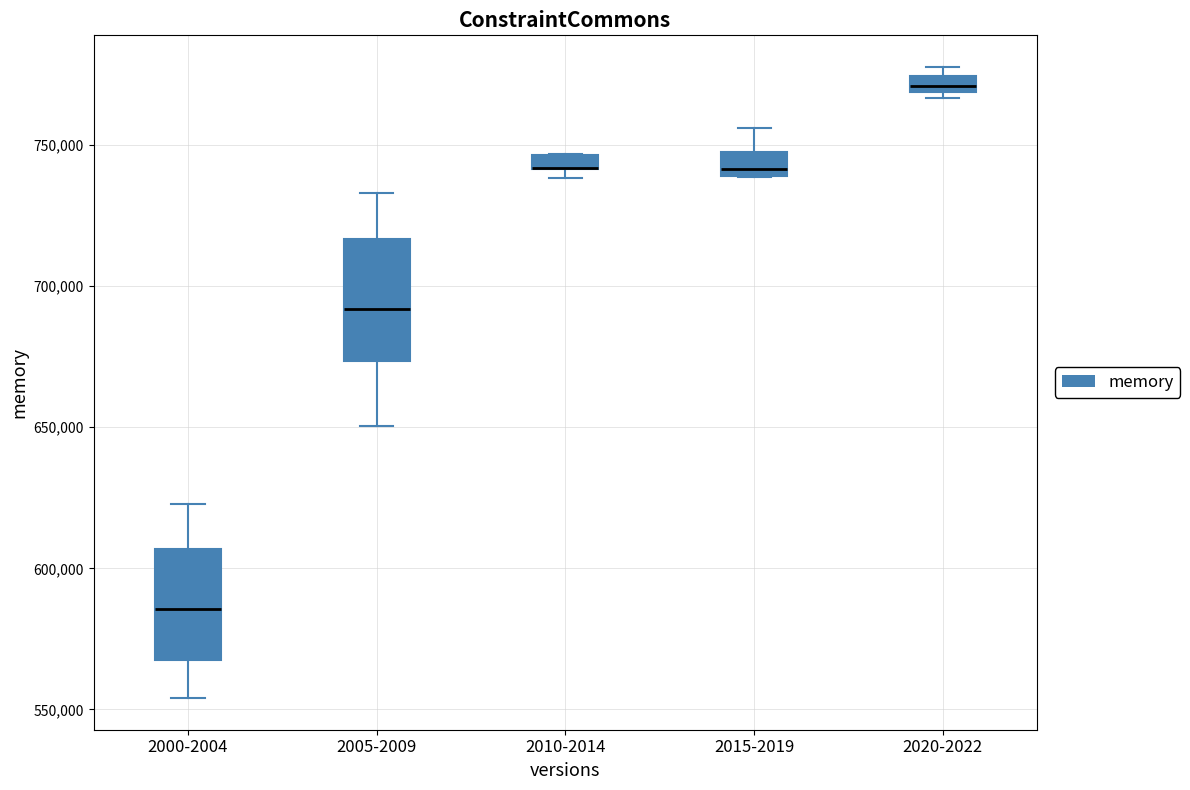

Where is the upper edge of the box for 2015-2019 on the y-axis? The values are not printed on the chart, so give them approximately, as read against the axis.

745000